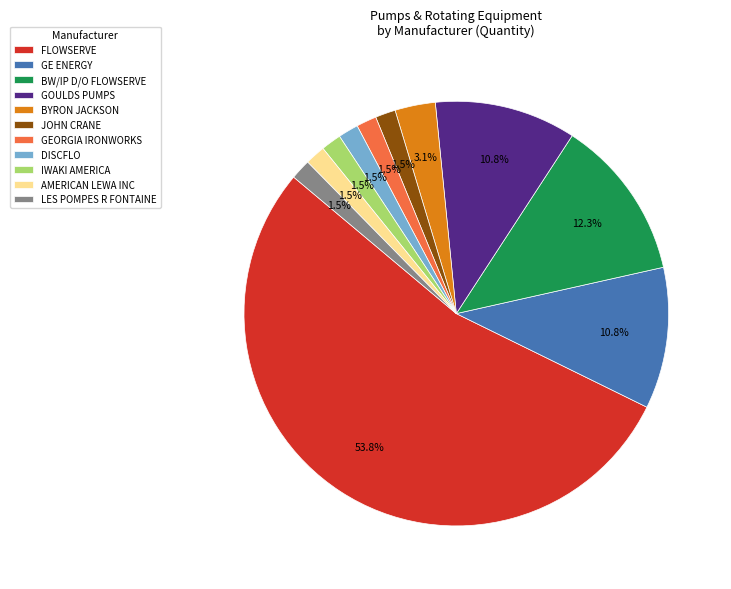

Combined, what portion of the pie is BYRON JACKSON and GEORGIA IRONWORKS?

4.6%